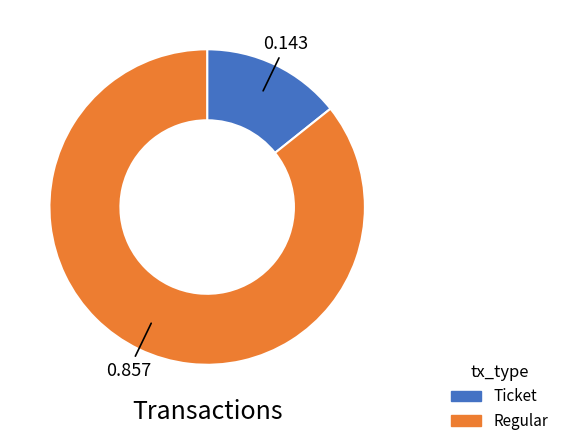

How many segments does this pie chart have?

2